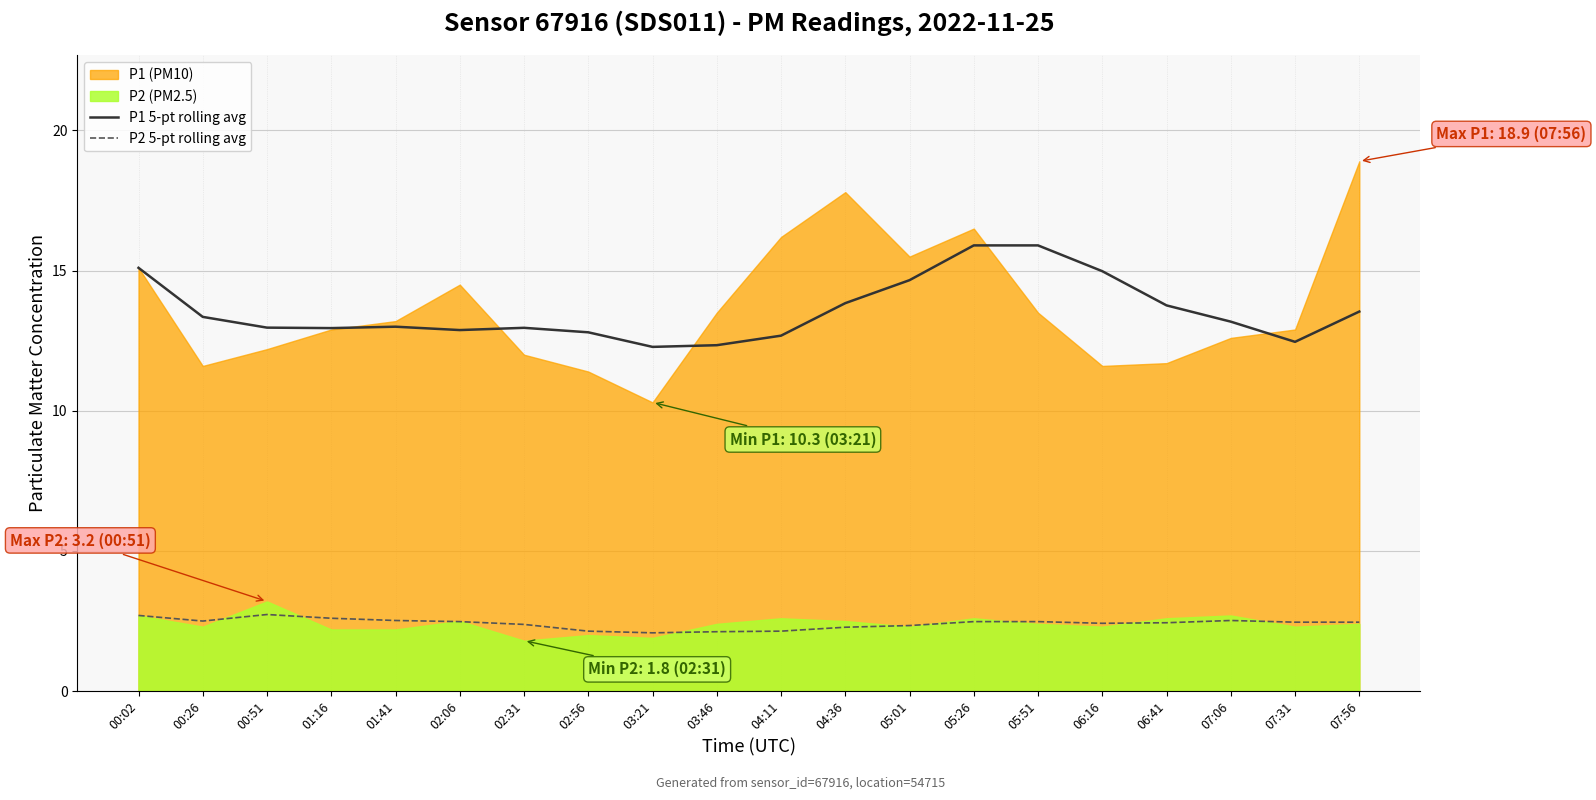

Is the value of P1 5-pt rolling avg at 04:11 greater than the value of P2 5-pt rolling avg at 07:56?

Yes